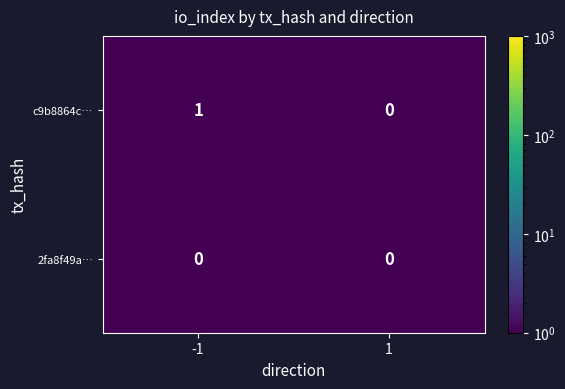

Which series has the largest total across all categories?

c9b8864c…